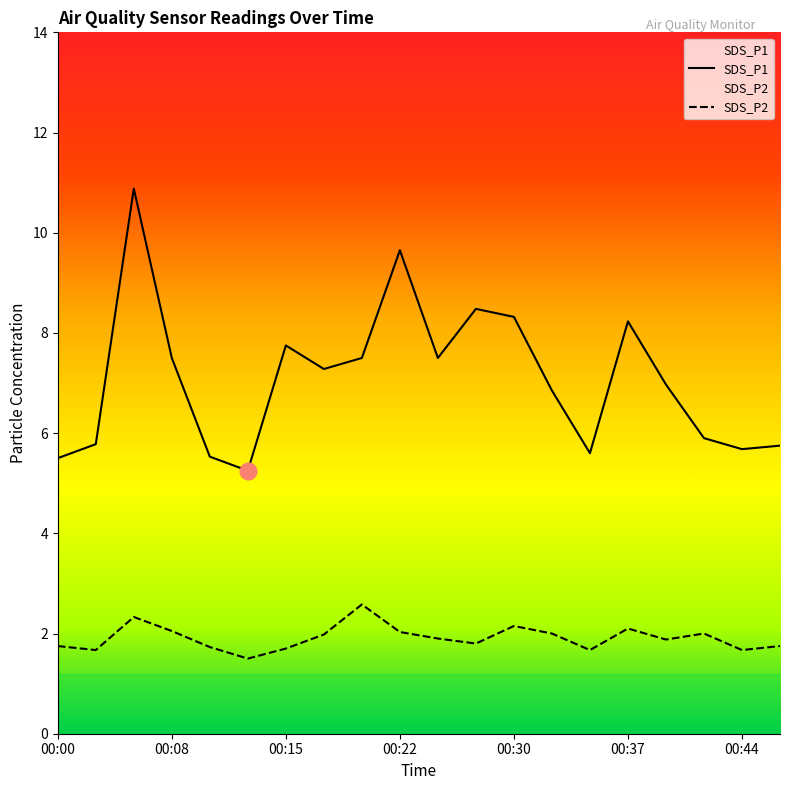

Is the value of SDS_P1 at 00:05 greater than the value of SDS_P2 at 00:25?

Yes